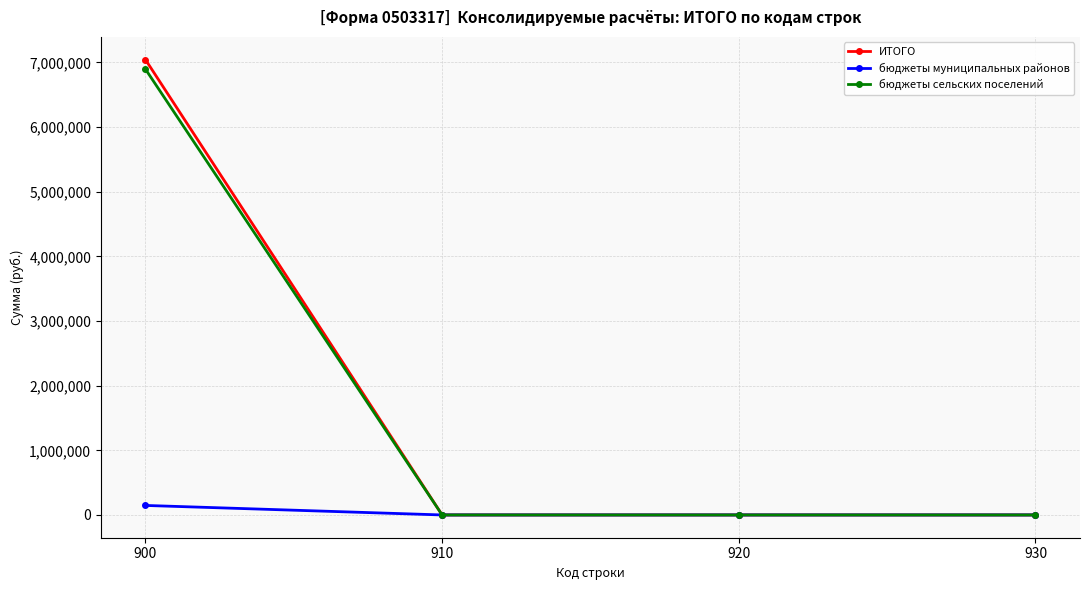

True or false: бюджеты сельских поселений has a value of 0 at 930.

True